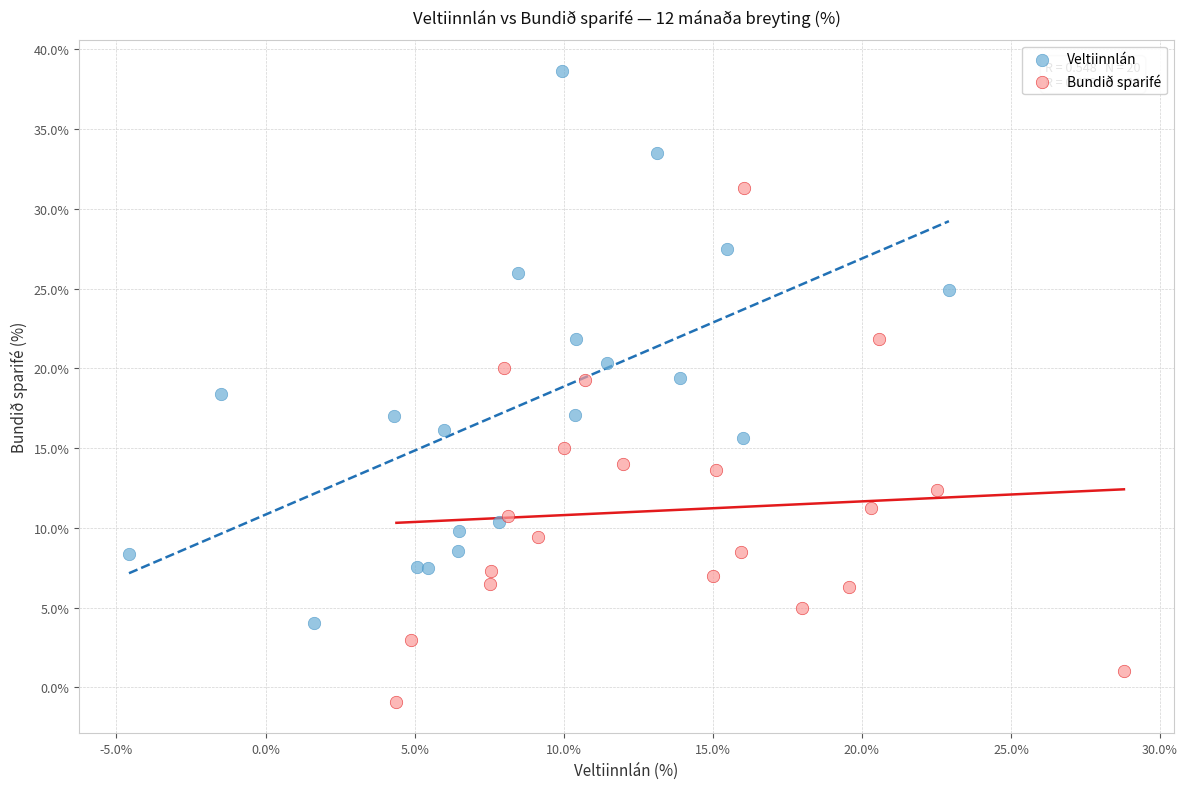

What are all the series names shown in the legend?

Veltiinnlán, Bundið sparifé